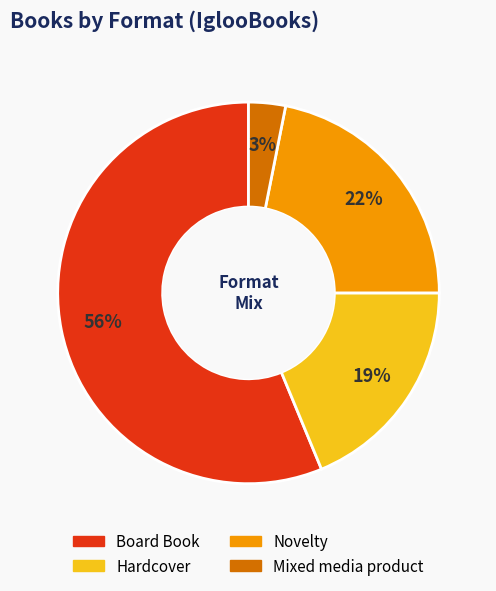

Count the number of slices in the pie.

4